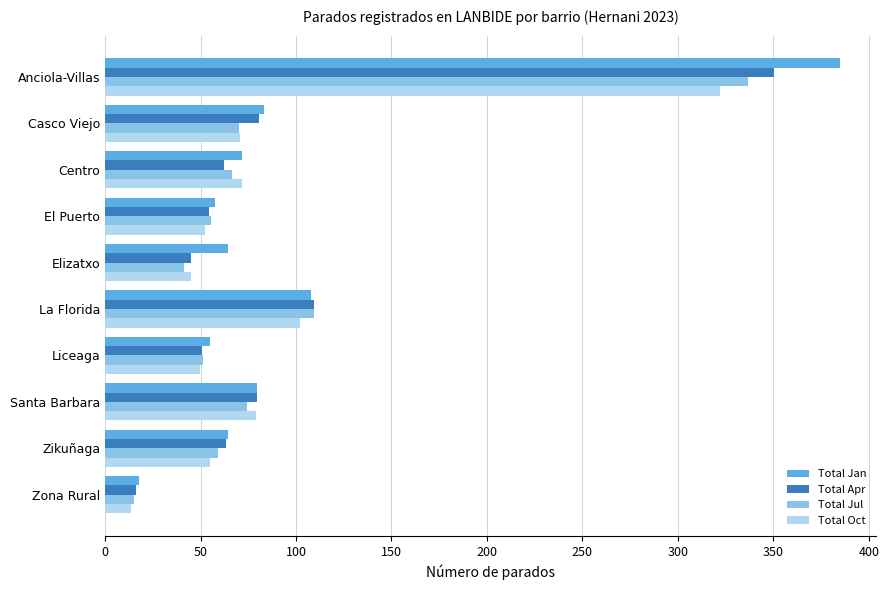

Is the value of Total Apr at Centro greater than the value of Total Oct at Elizatxo?

Yes